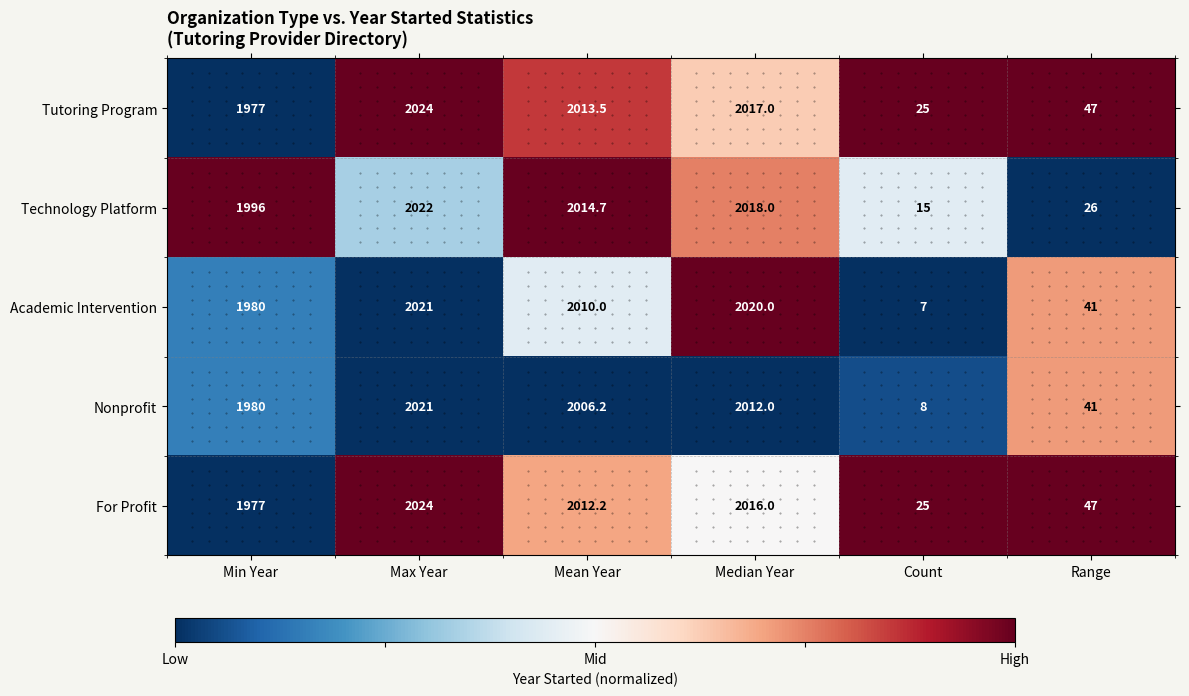

Is the value of Tutoring Program at Max Year greater than the value of For Profit at Min Year?

Yes